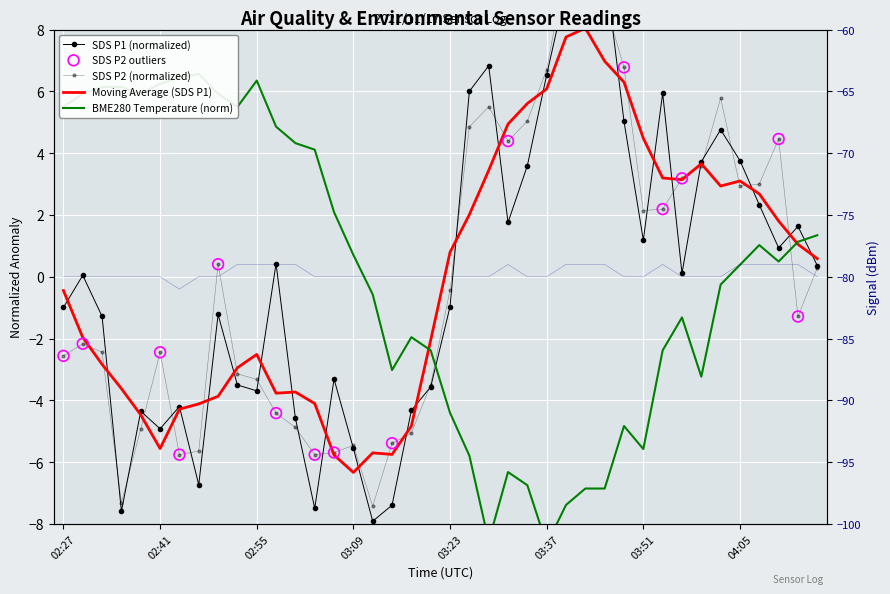

Which series contains the highest Y value?

SDS_P1